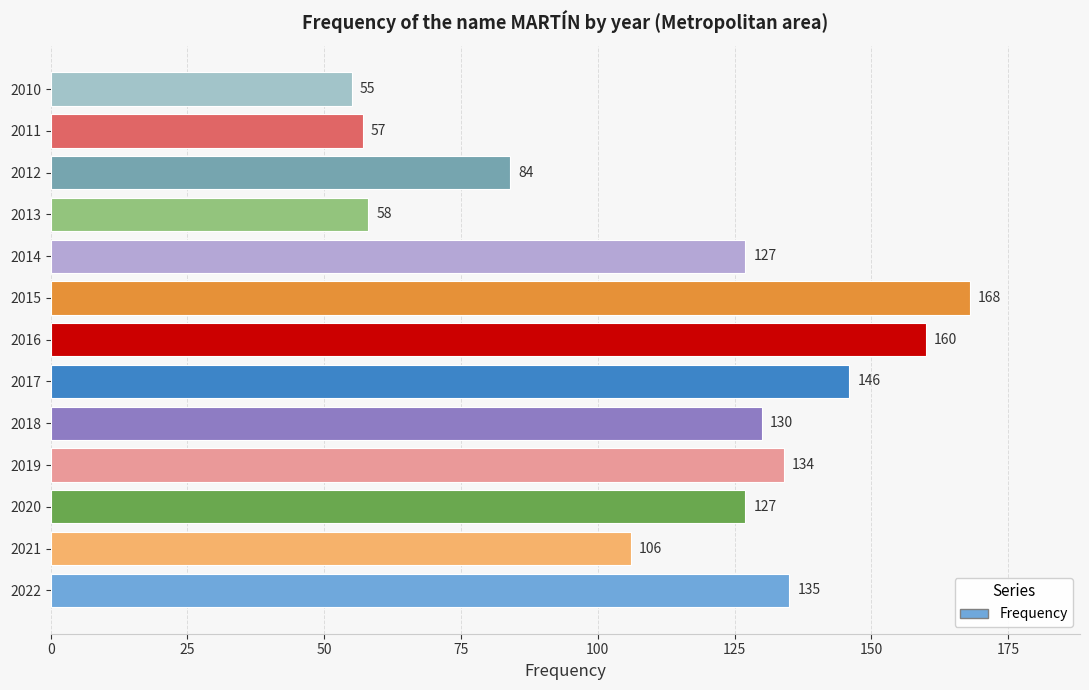

What is the difference between the second highest and minimum values?

105